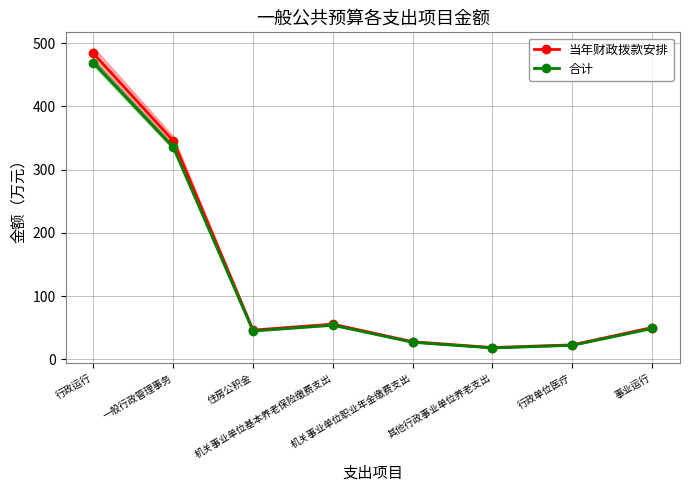

What is the maximum value for 合计?

469.0